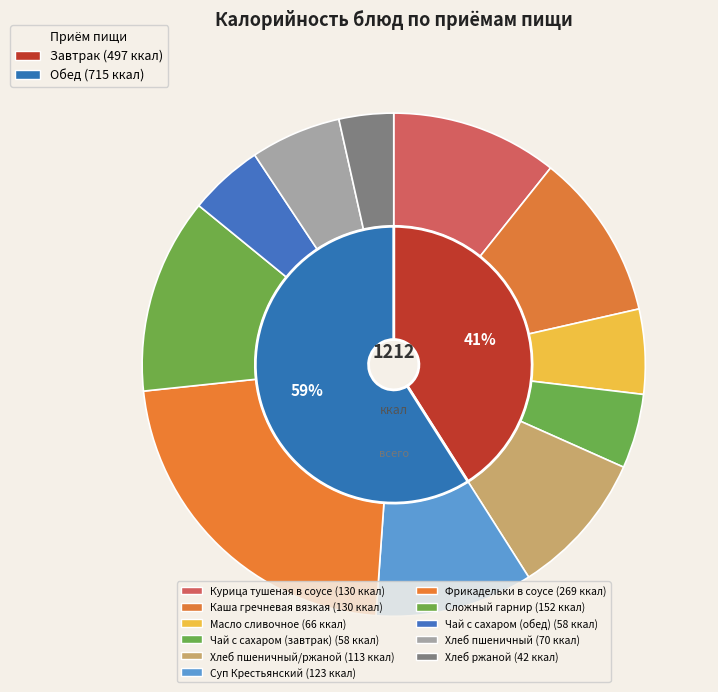

Count the number of slices in the pie.

11